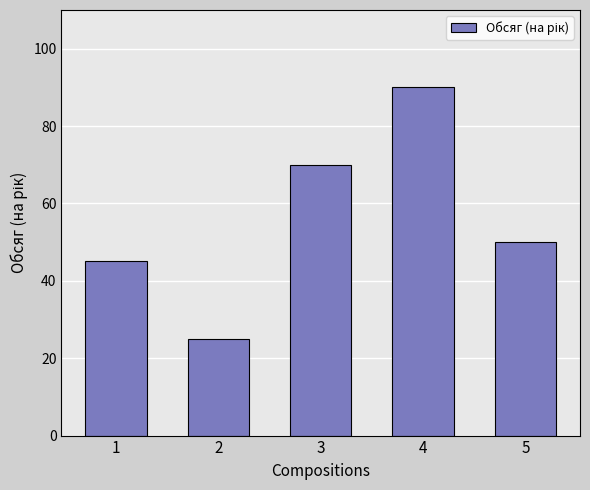

Reading left to right, list all the values displayed in this chart.

1=45	2=25	3=70	4=90	5=50